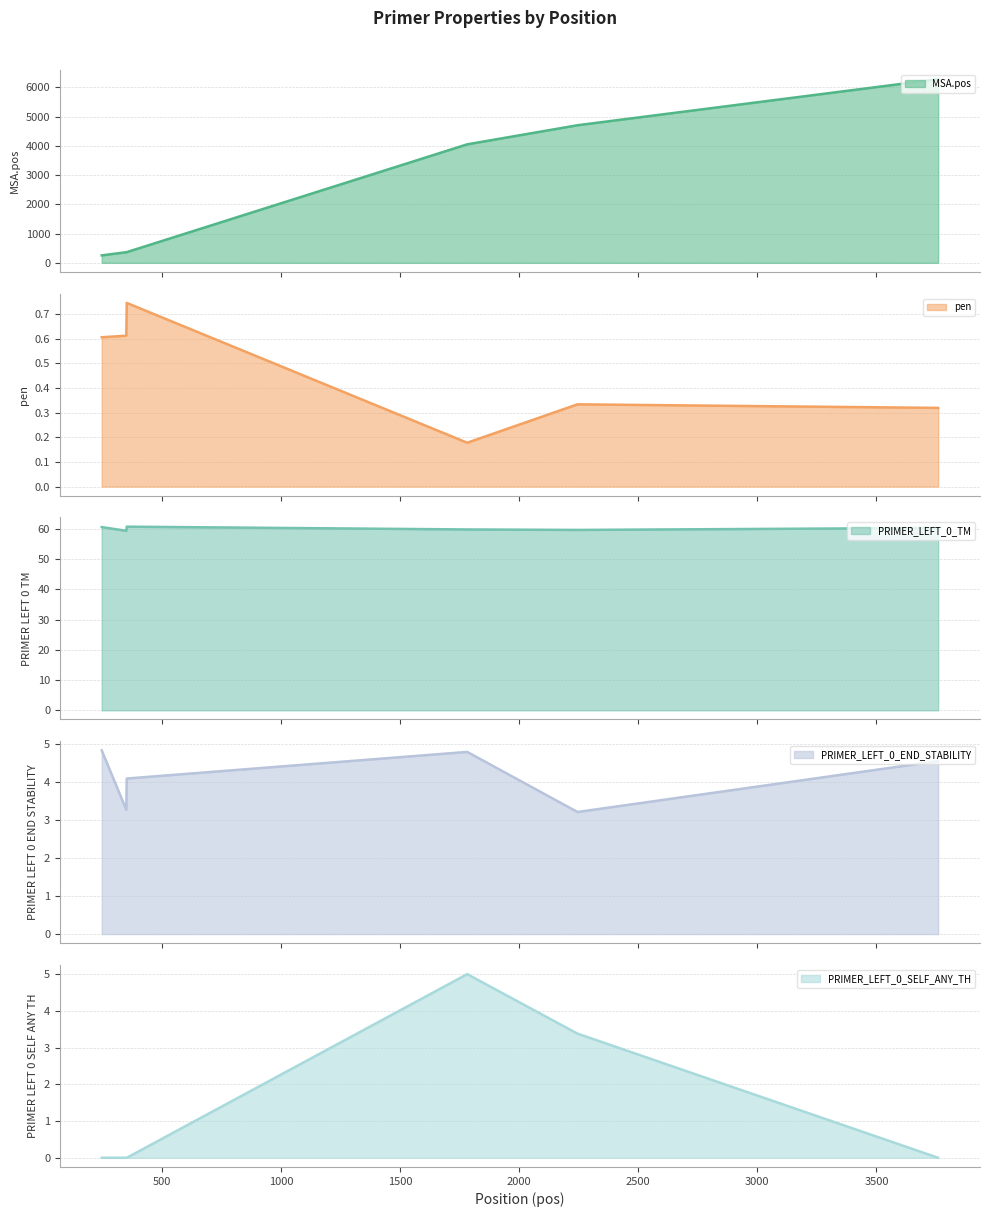

What is the highest value of the MSA.pos series?

6277